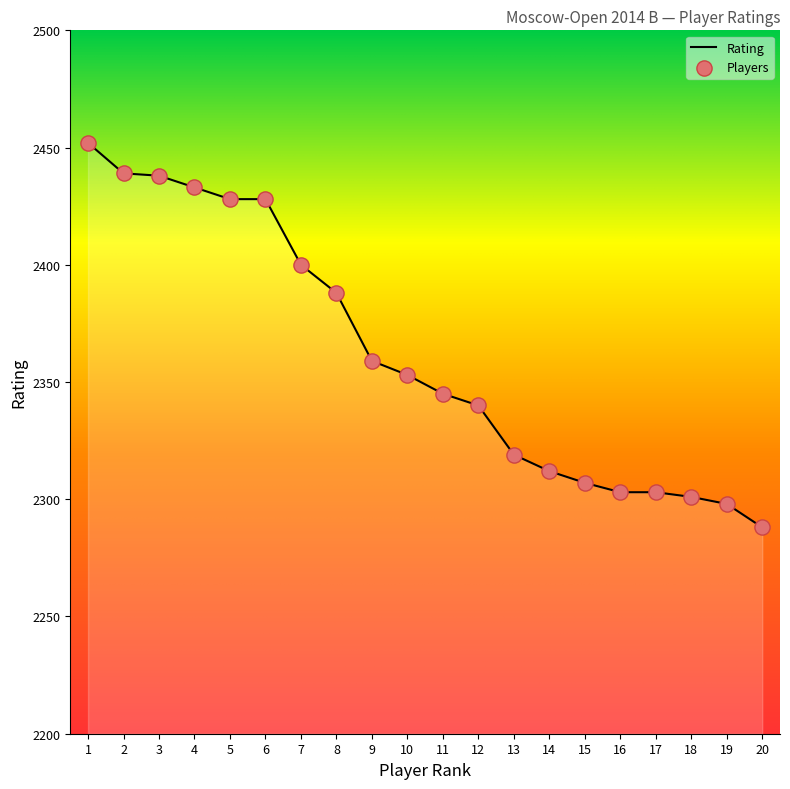

What is the change in value from 9 to 18?

-58